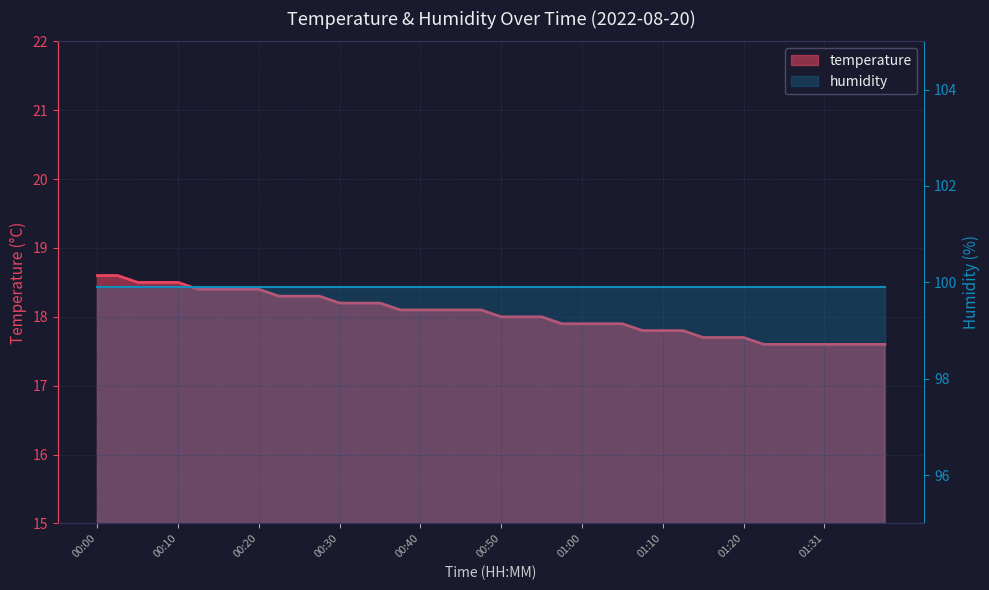

How many series are shown in this chart?

2